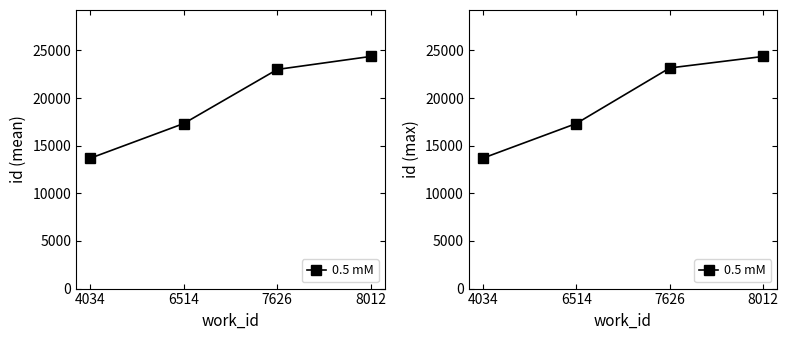

Which category has the lowest value across all series?

4034